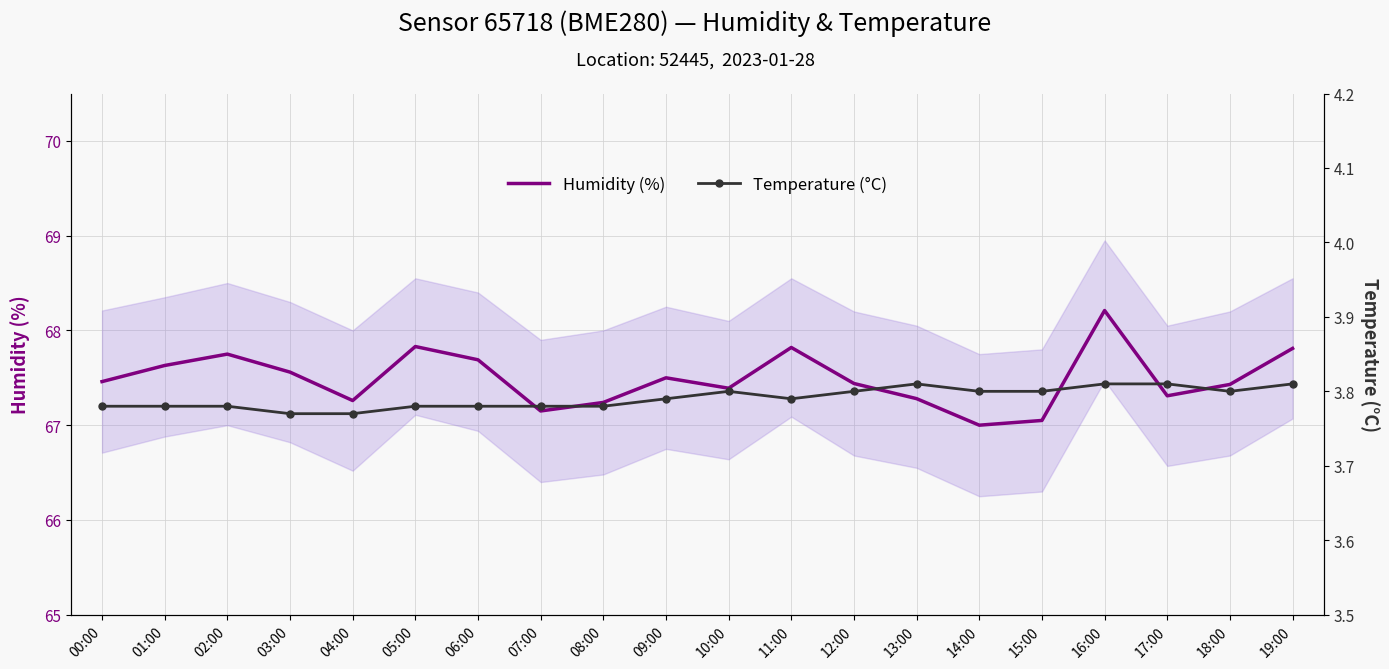

What is the lowest value of the Temperature (°C) series?

3.8